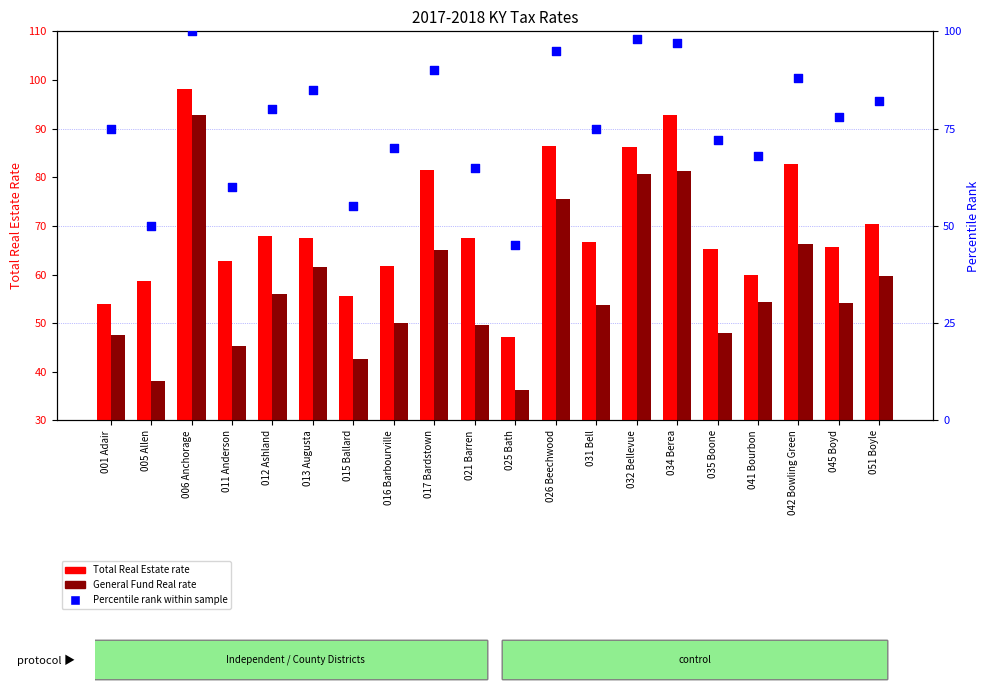

Which series has the largest Y range (max minus min)?

General Fund Real